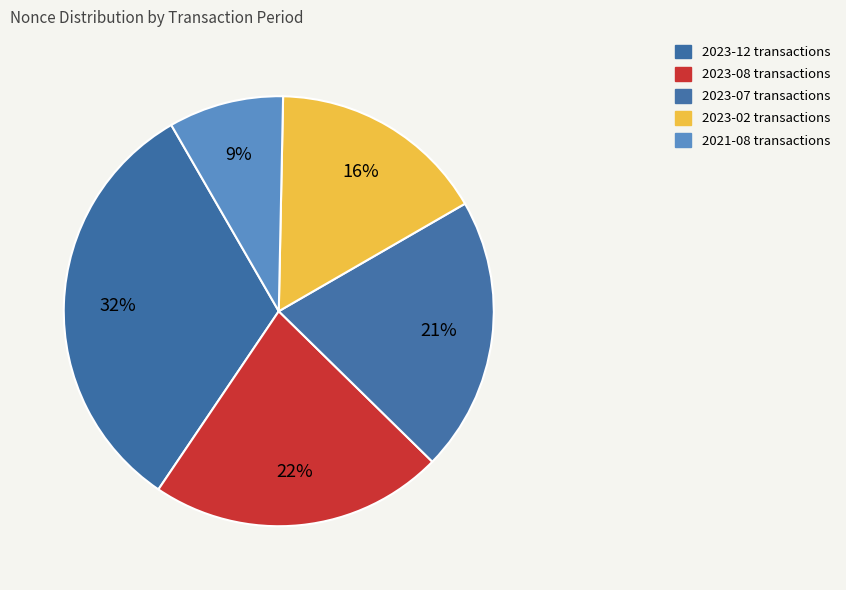

How many slices are in this pie chart?

5